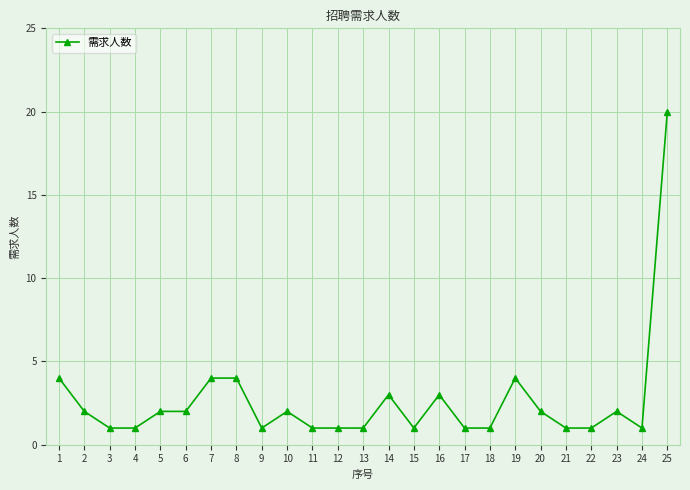

How many categories are shown in the chart?

25